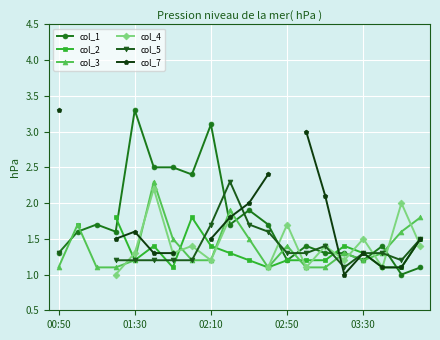

How many lines are shown in the chart?

6